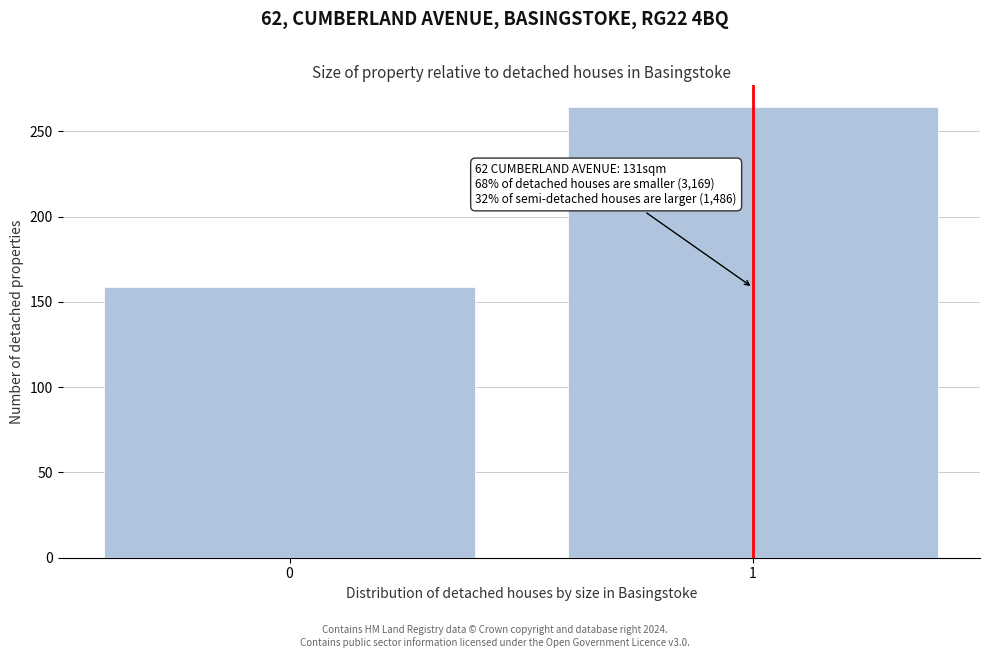

Reading right to left, list all the values displayed in this chart.

1=264	0=159